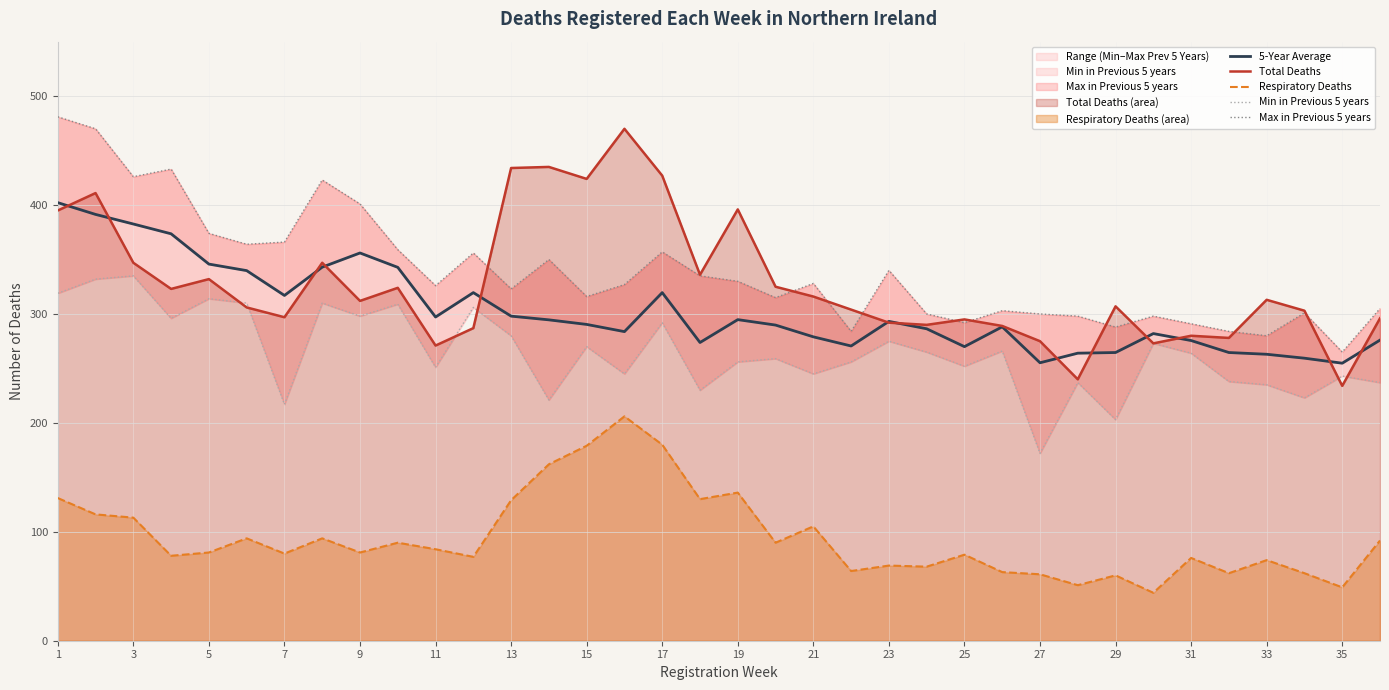

True or false: Total Deaths and Respiratory Deaths intersect in this chart.

False